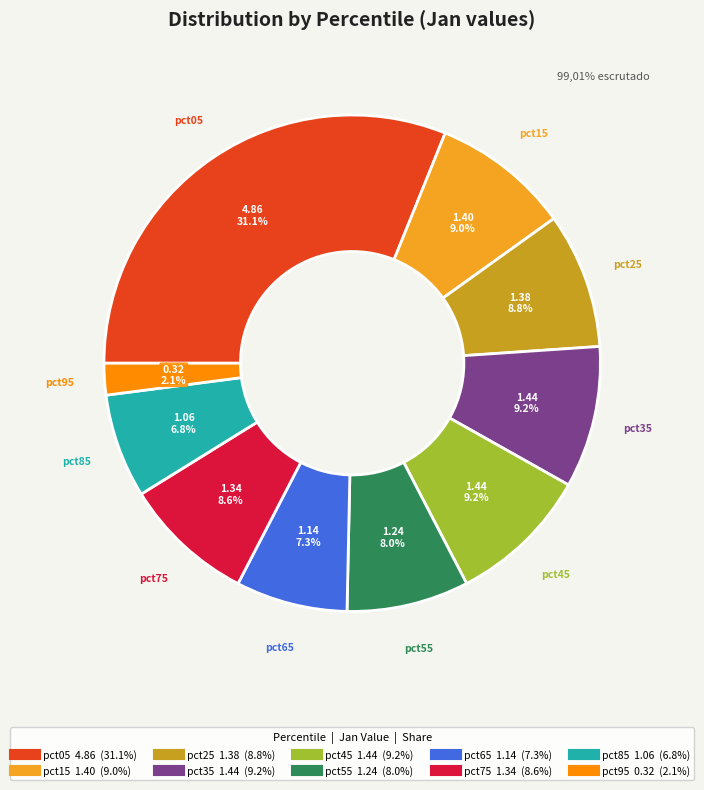

How much of the chart is everything except pct75?

91.4%